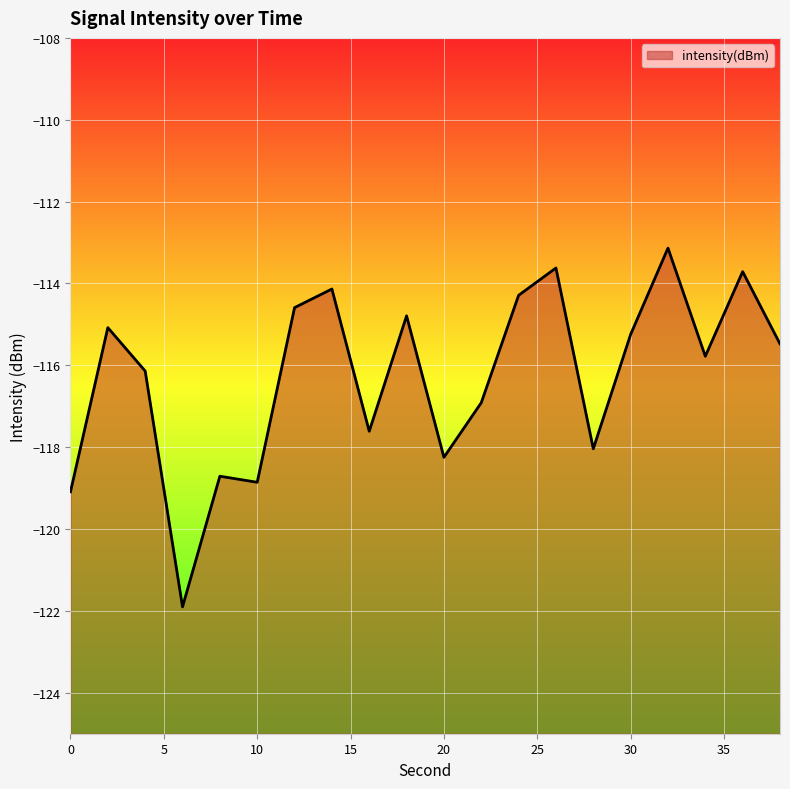

Count the number of data series in this chart.

1